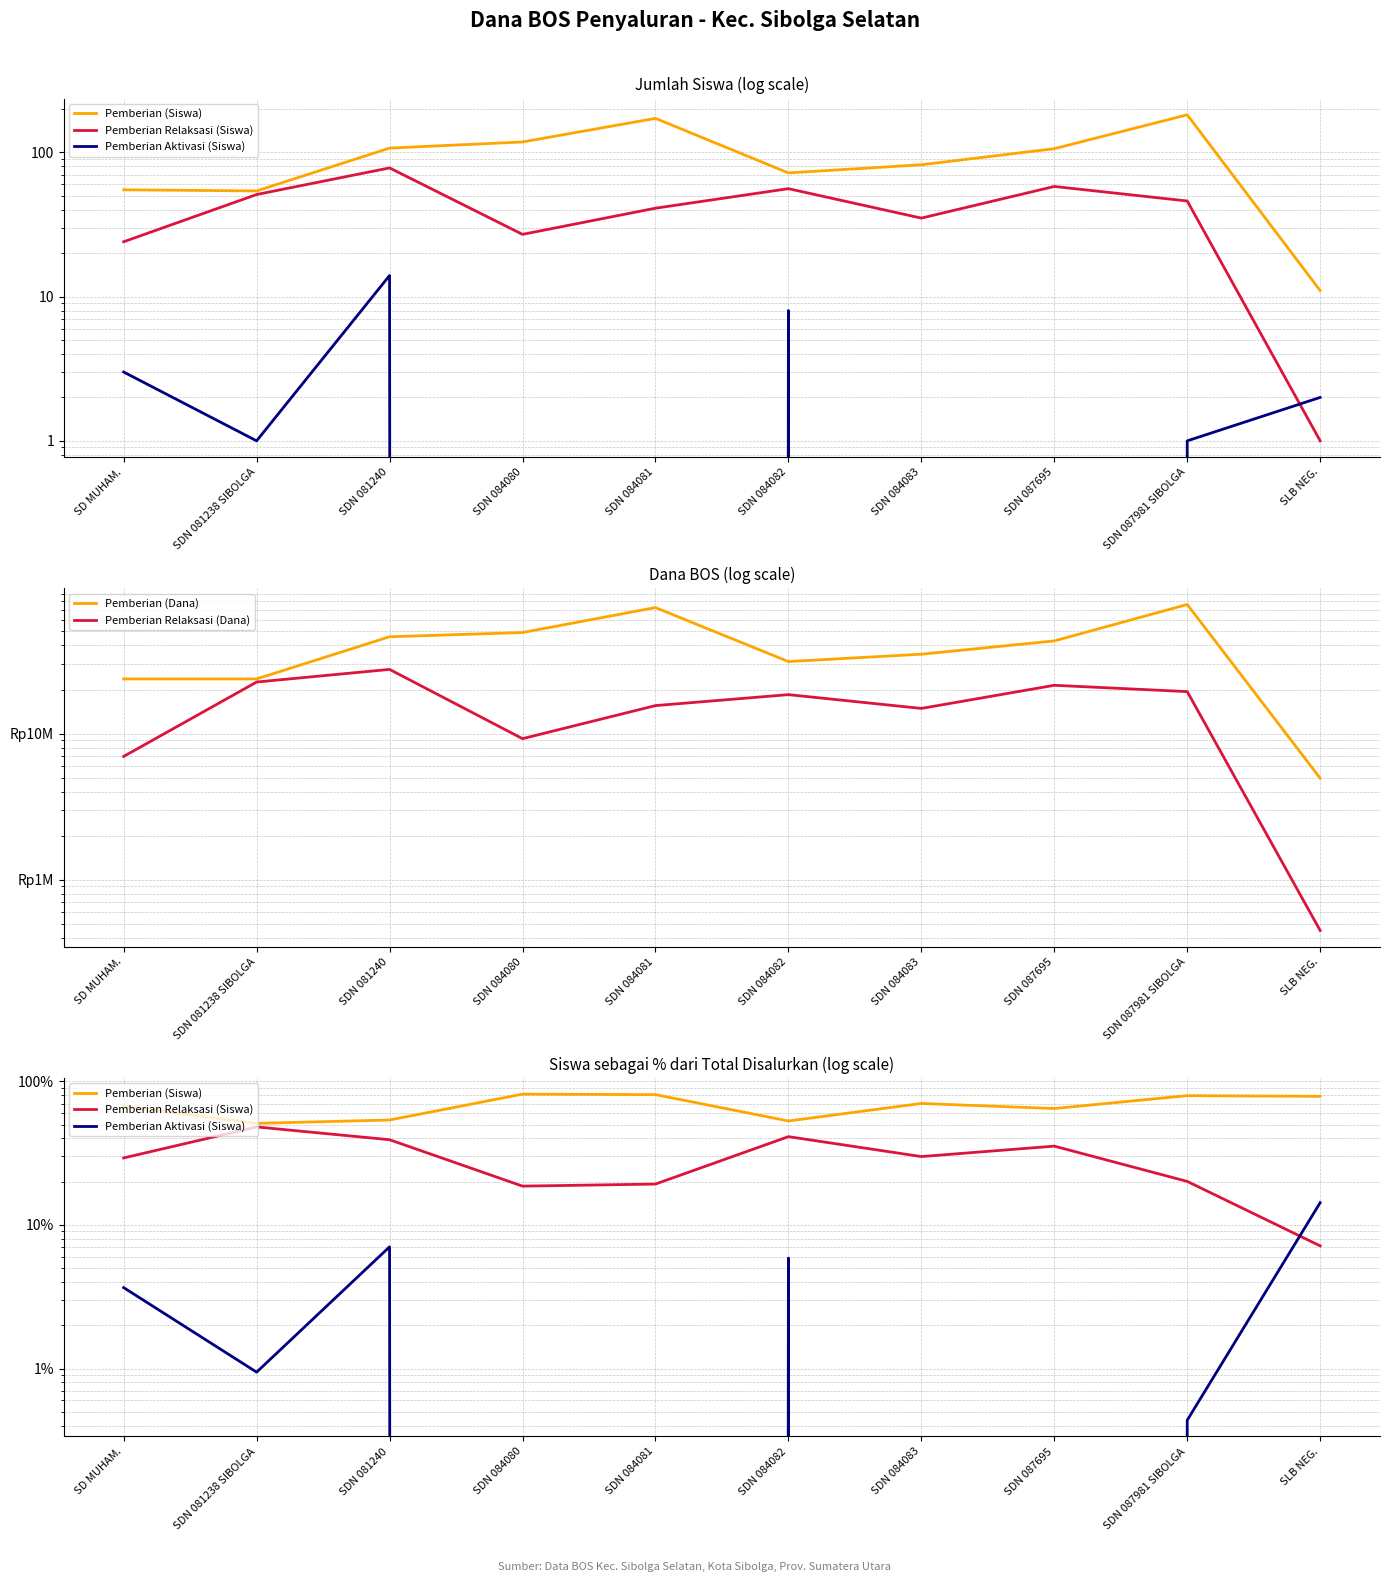

What position from the right is SDN 087695?

3